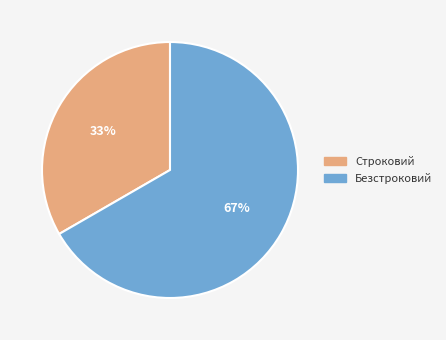

How many slices are in this pie chart?

2